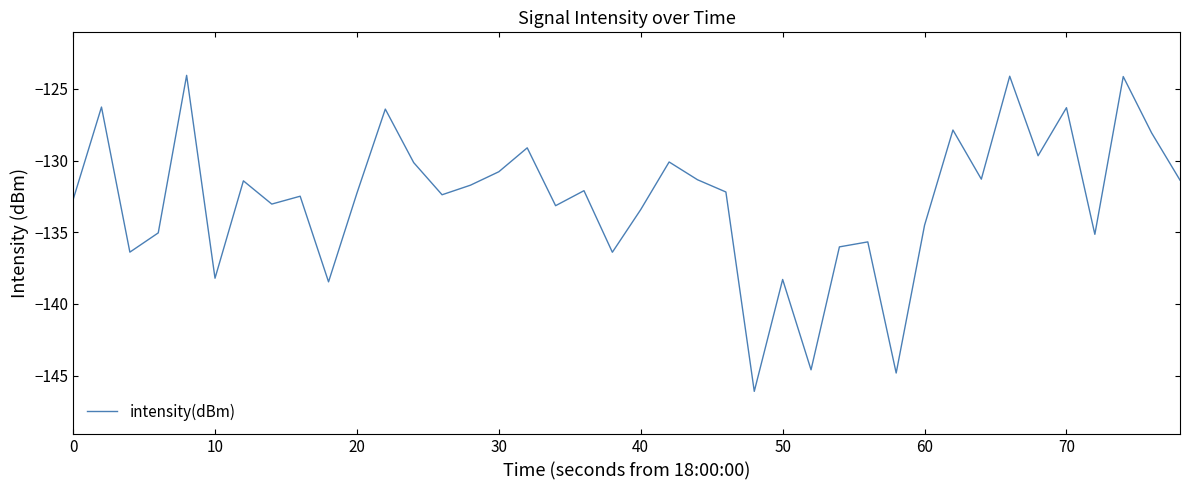

What is the difference between the maximum and minimum values?

22.0